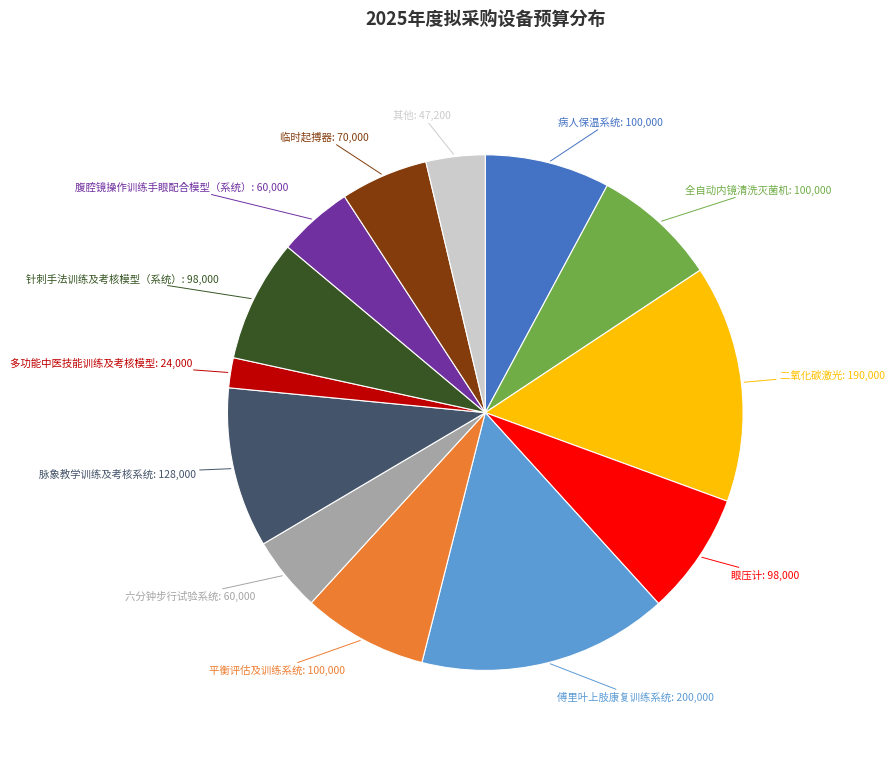

What is the ratio of the value at 针刺手法训练及考核模型（系统） to the value at 眼压计?

1.0